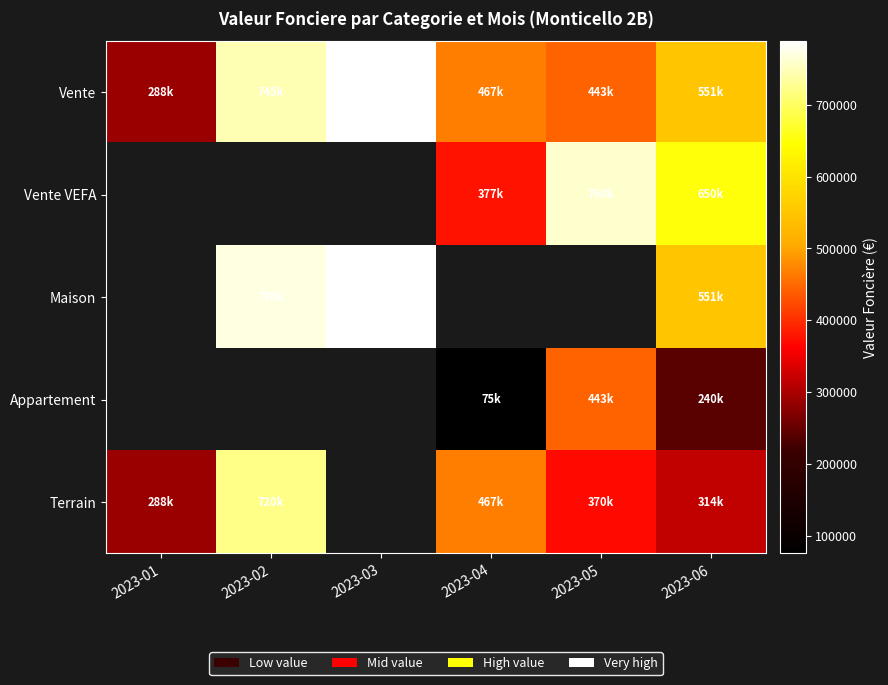

What is the smallest value displayed?

75000.0